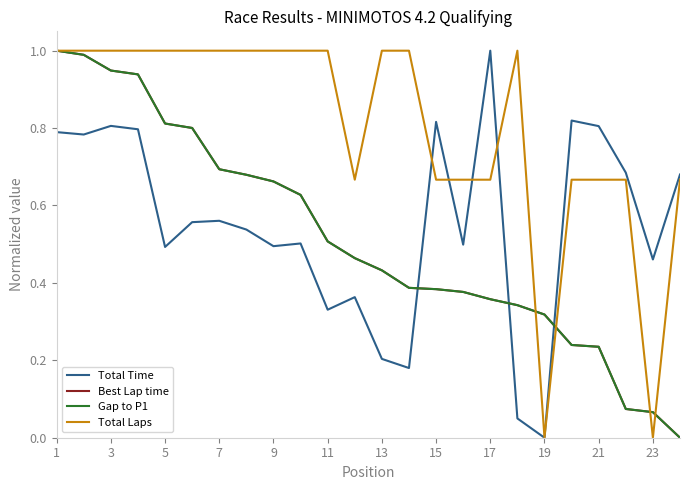

Reading left to right, transcribe all the data shown in this chart.

Total Time: 0.8	0.8	0.8	0.8	0.5	0.6	0.6	0.5	0.5	0.5	0.3	0.4	0.2	0.2	0.8	0.5	1.0	0.0	0.0	0.8	0.8	0.7	0.5	0.7
Best Lap time: 1.0	1.0	0.9	0.9	0.8	0.8	0.7	0.7	0.7	0.6	0.5	0.5	0.4	0.4	0.4	0.4	0.4	0.3	0.3	0.2	0.2	0.1	0.1	0.0
Gap to P1: 1.0	1.0	0.9	0.9	0.8	0.8	0.7	0.7	0.7	0.6	0.5	0.5	0.4	0.4	0.4	0.4	0.4	0.3	0.3	0.2	0.2	0.1	0.1	0.0
Total Laps: 1.0	1.0	1.0	1.0	1.0	1.0	1.0	1.0	1.0	1.0	1.0	0.7	1.0	1.0	0.7	0.7	0.7	1.0	0.0	0.7	0.7	0.7	0.0	0.7